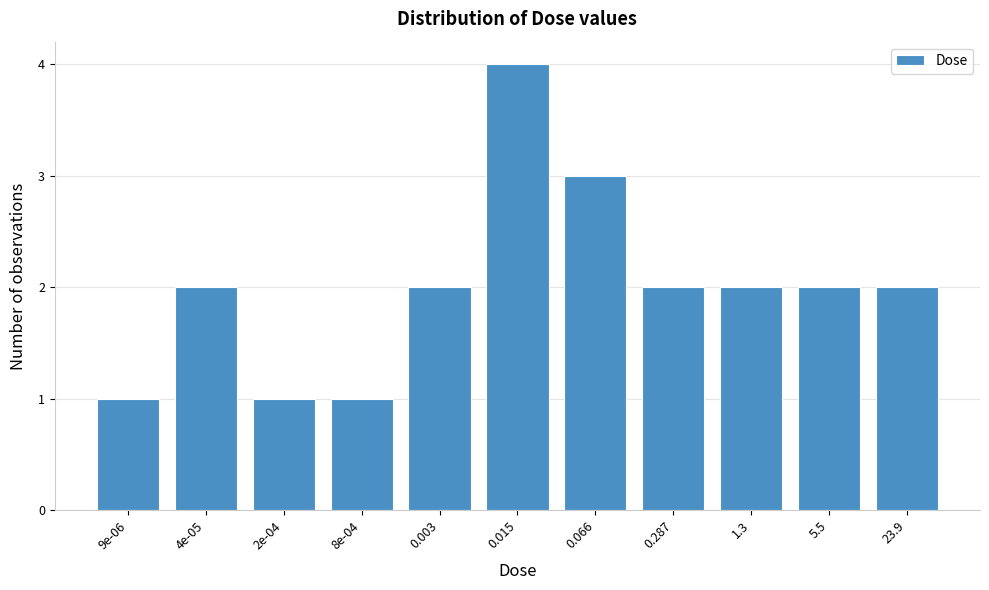

Reading left to right, list all the values displayed in this chart.

9e-06=1	4e-05=2	2e-04=1	8e-04=1	0.003=2	0.015=4	0.066=3	0.287=2	1.3=2	5.5=2	23.9=2